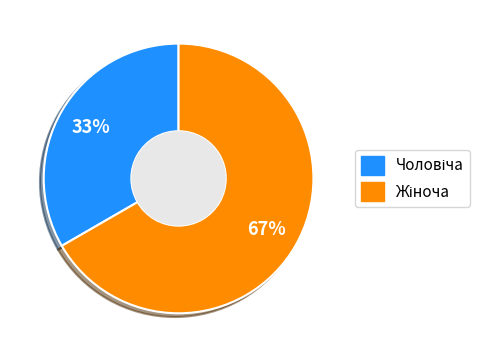

Is there a majority slice in this chart?

Yes